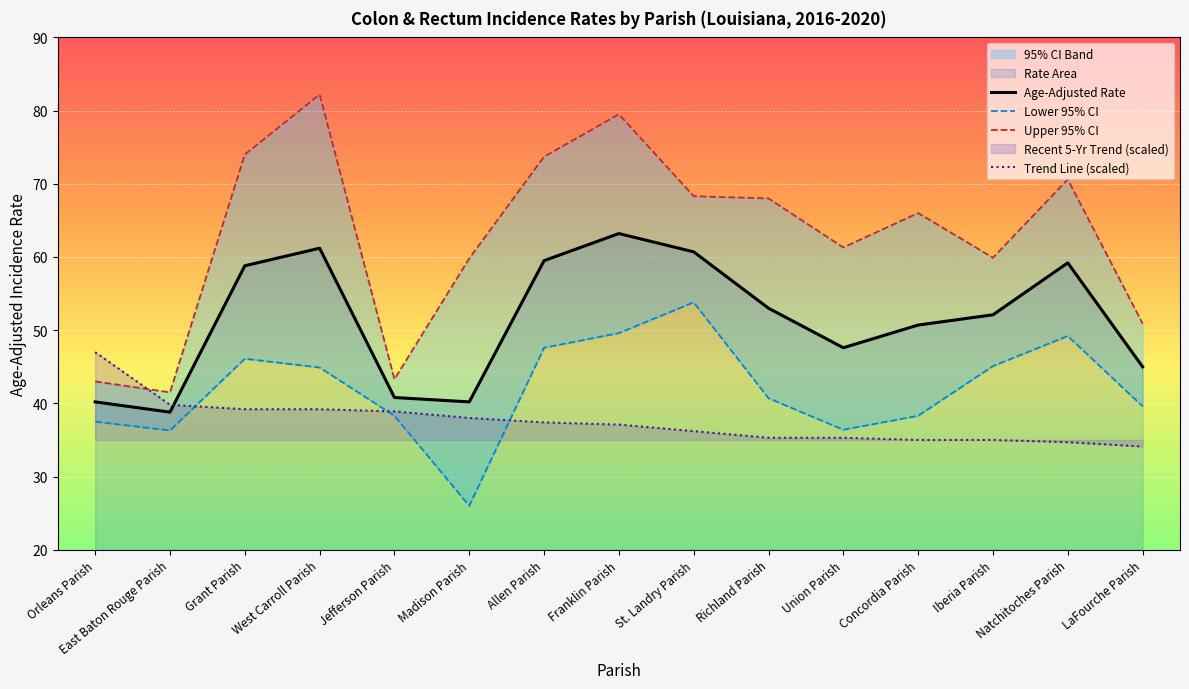

What is the total value across all series at Concordia Parish?

190.0